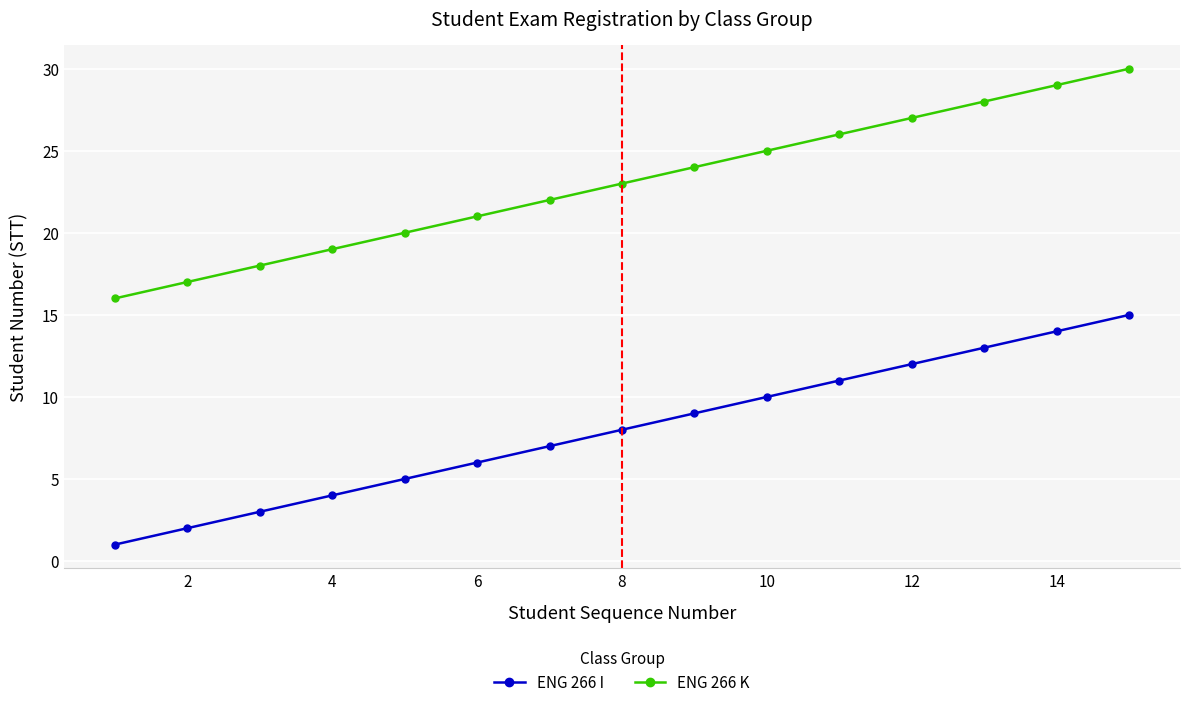

List the series in order of their overall mean, highest first.

ENG 266 K, ENG 266 I